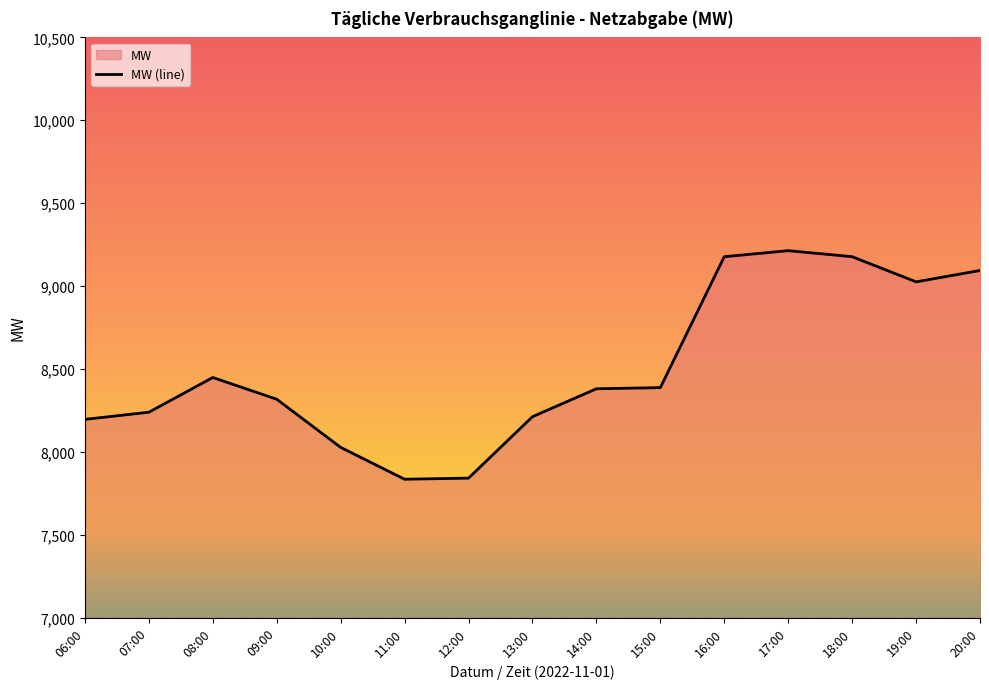

The value at 16:00 is 2720.0. True or false?

False